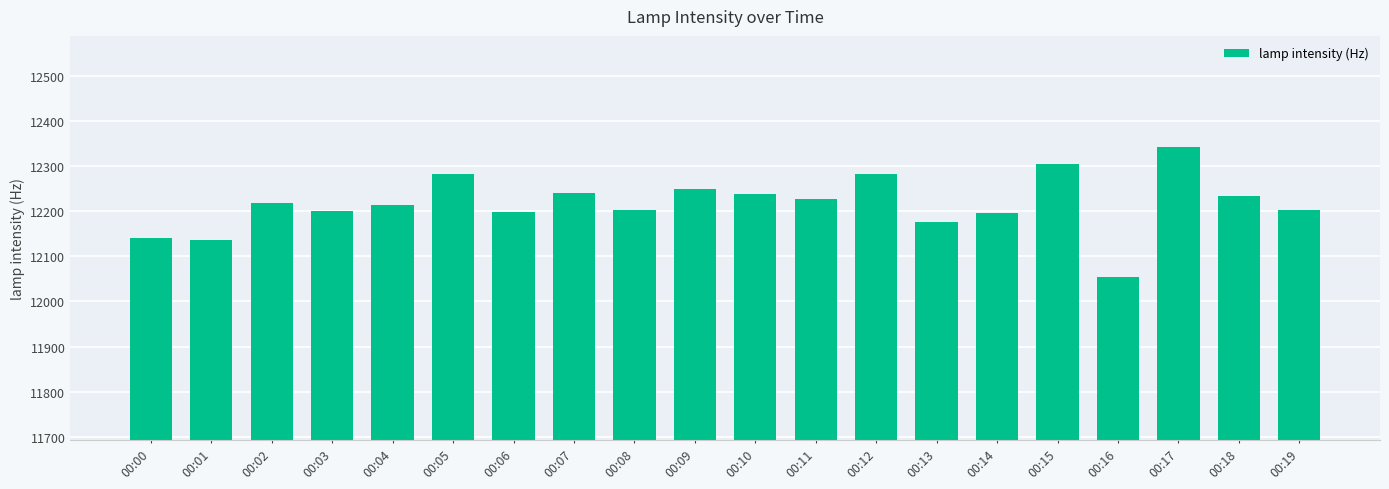

How many categories are shown in the chart?

20